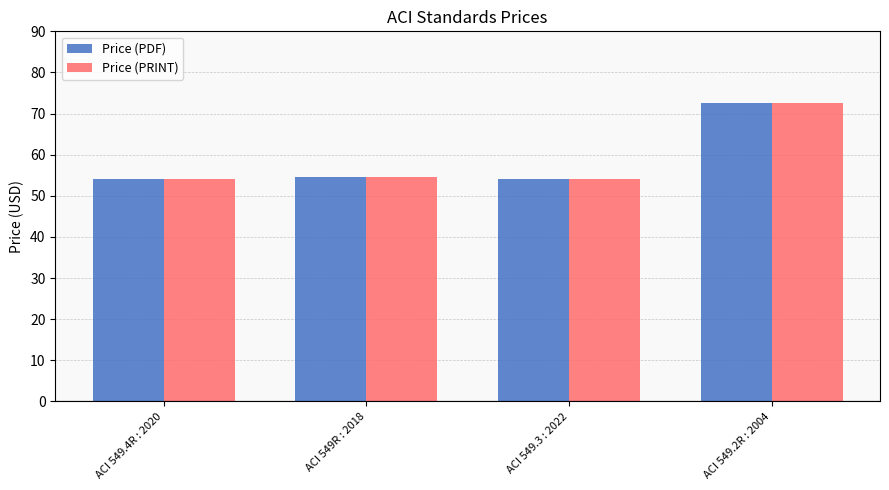

What is the total value across all series at ACI 549.4R : 2020?

108.0